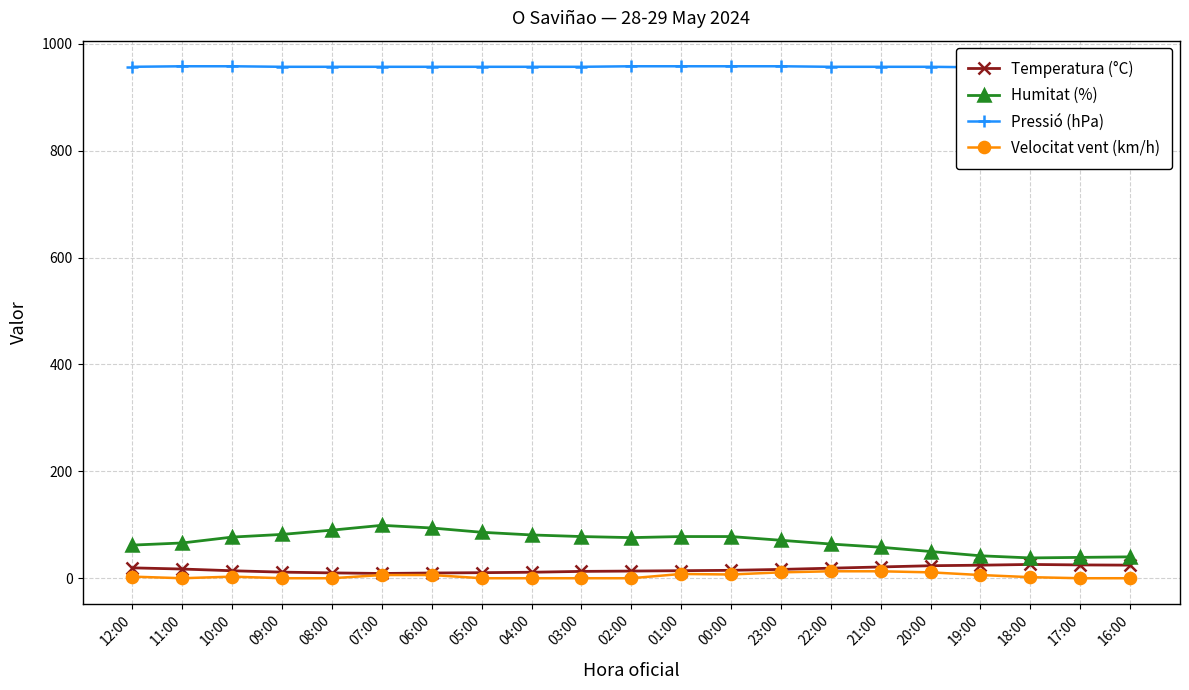

Reading left to right, list all the values displayed in this chart.

Temperatura (°C): 19.4	17.2	14.0	11.4	10.0	8.9	9.8	10.4	11.2	12.8	13.4	14.1	14.8	16.5	18.8	21.1	23.4	24.4	25.8	24.9	24.5
Humitat (%): 62.0	66.0	77.0	82.0	90.0	99.0	94.0	86.0	81.0	78.0	76.0	78.0	78.0	71.0	64.0	58.0	50.0	42.0	38.0	39.0	40.0
Pressió (hPa): 957.0	958.0	958.0	957.0	957.0	957.0	957.0	957.0	957.0	957.0	958.0	958.0	958.0	958.0	957.0	957.0	957.0	956.0	956.0	952.0	957.0
Velocitat vent (km/h): 3.0	0.0	3.0	0.0	0.0	6.0	6.0	0.0	0.0	0.0	0.0	8.0	7.0	11.0	13.0	13.0	11.0	6.0	2.0	0.0	0.0